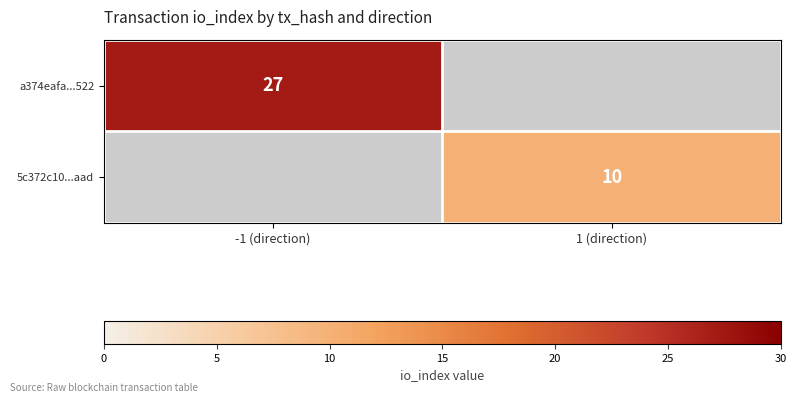

Which category has the highest value across all series?

-1 (direction)